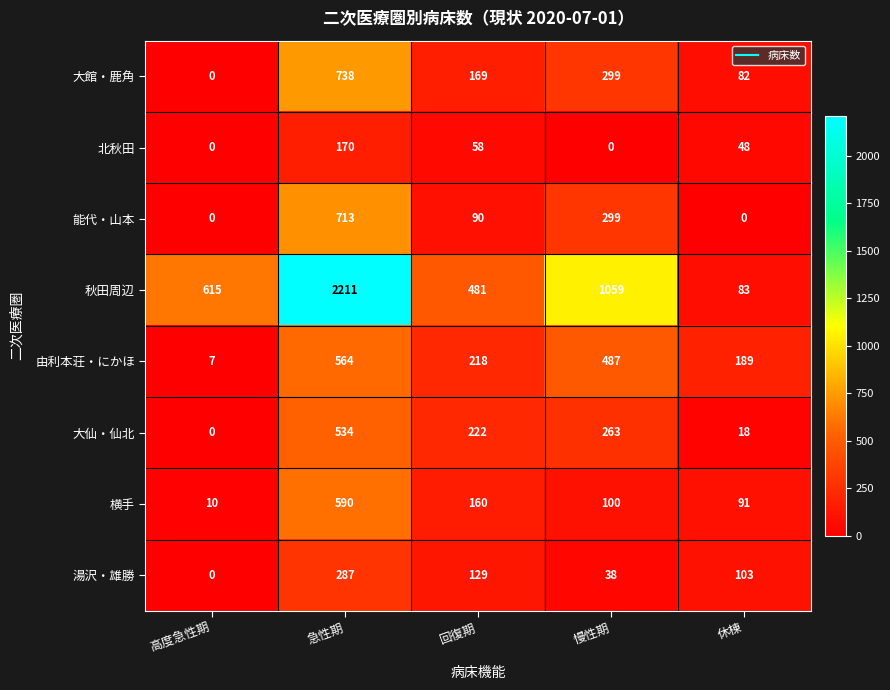

Which series has the largest total across all categories?

秋田周辺